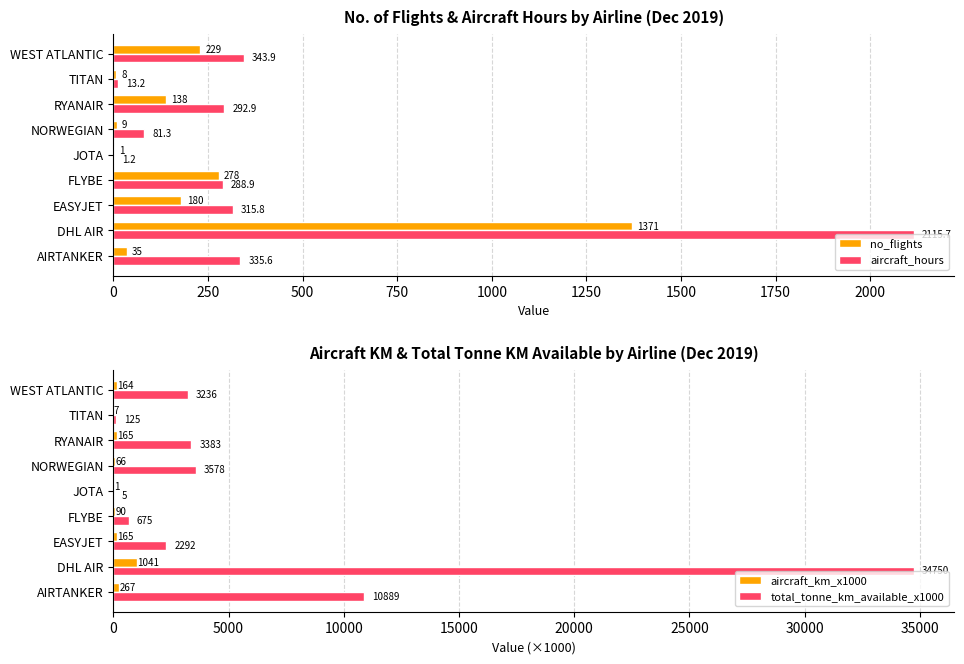

The value of aircraft_hours at EASYJET is 543.9. True or false?

False